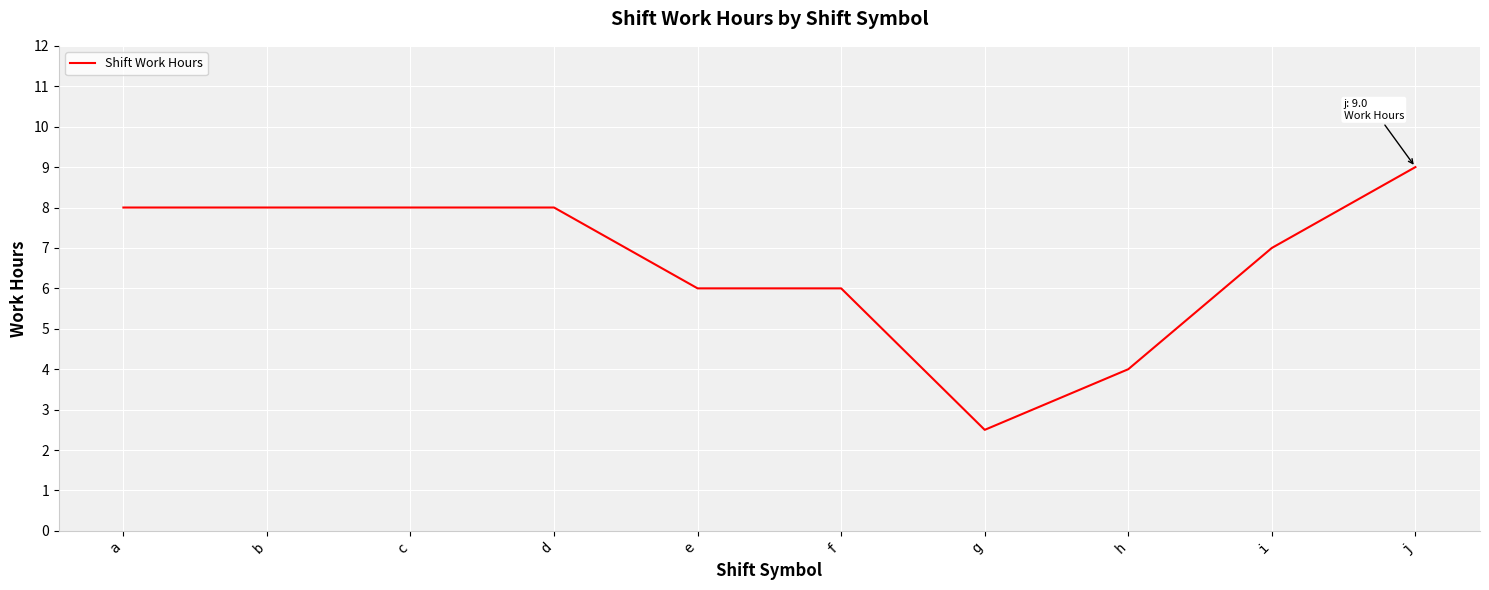

Is it true that the value at c is 8.0?

True